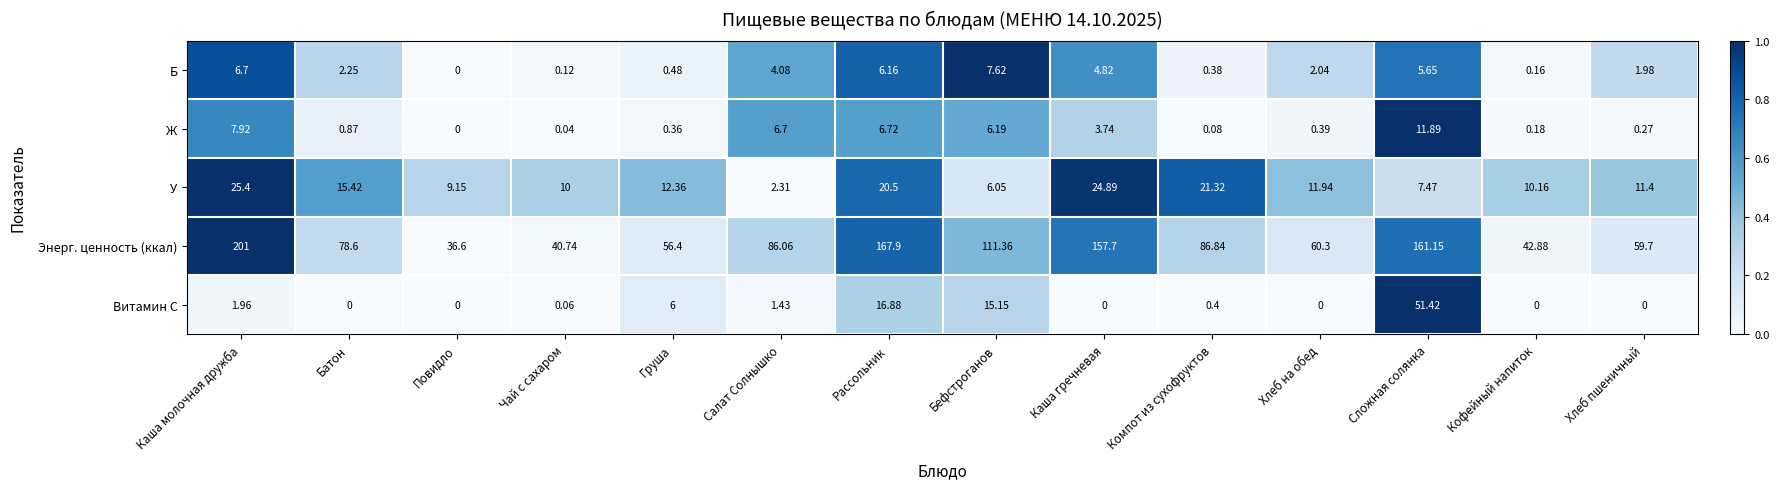

Which series has the largest range (max minus min)?

Энерг. ценность (ккал)